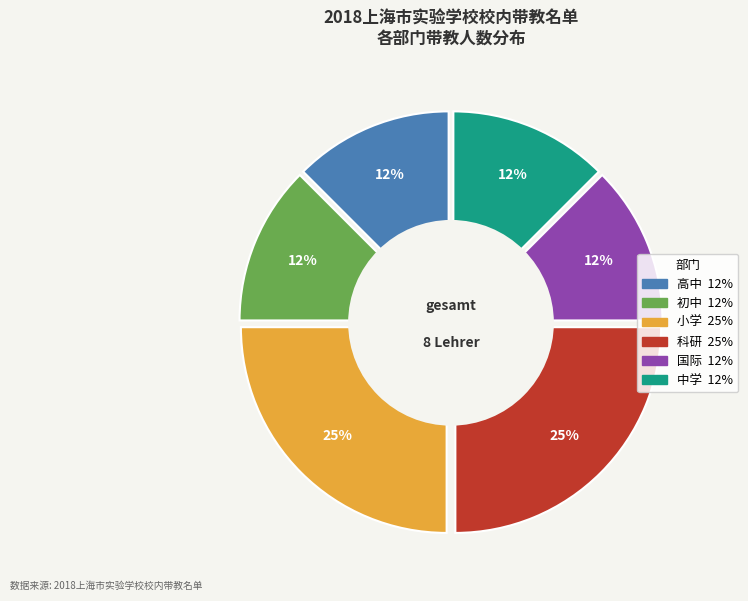

What percentage is the 初中 slice, to the nearest percent?

12%